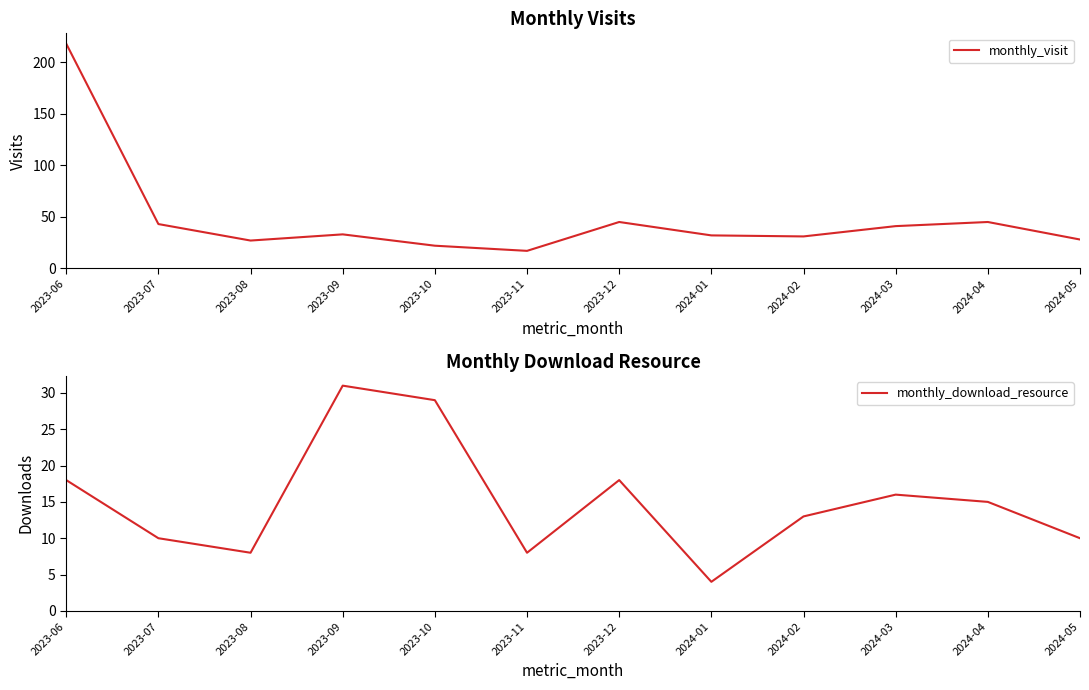

Which series has the widest spread of values?

monthly_visit